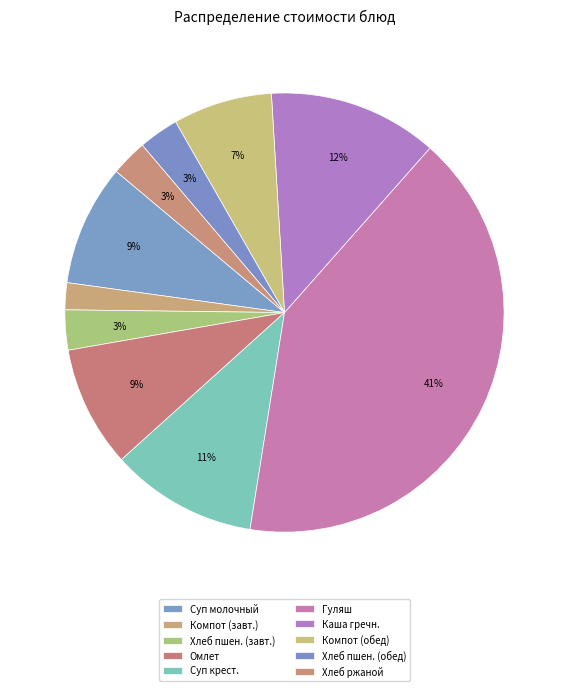

Which category has the smallest portion of the pie?

Компот из смеси сухофруктов (завтрак)